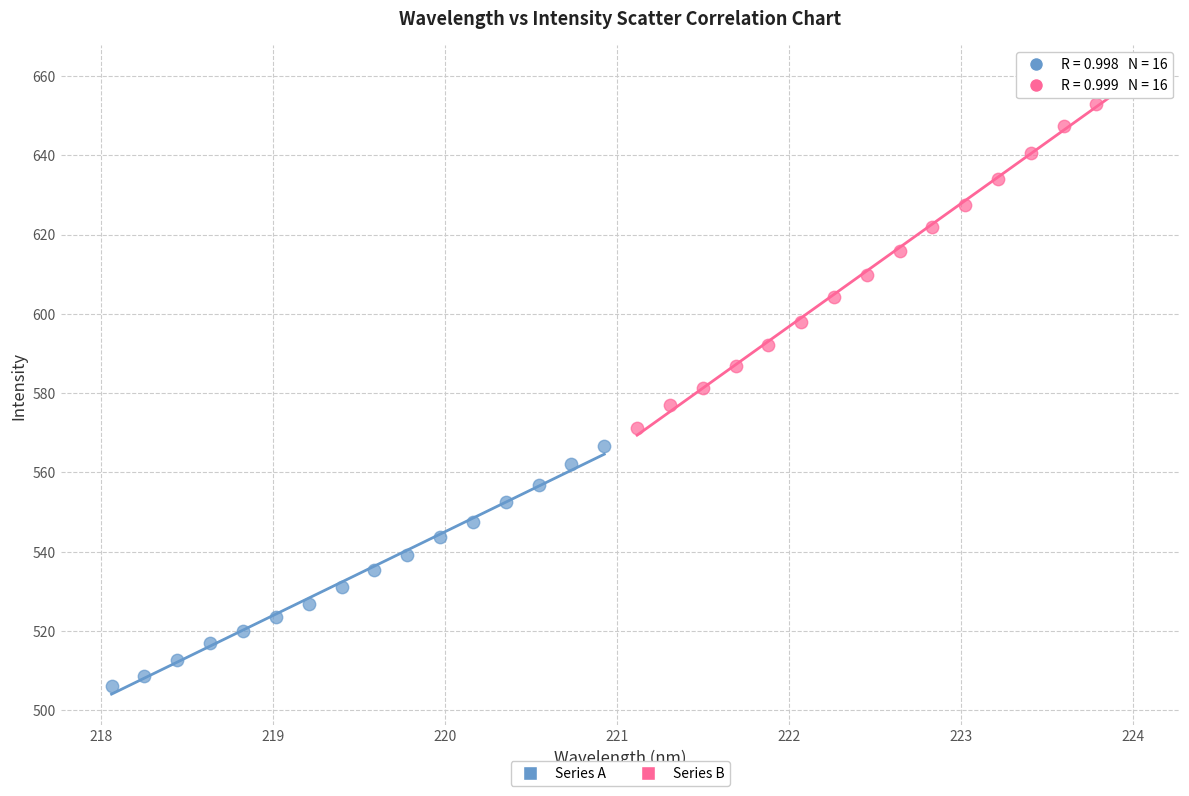

Which series has the largest Y range (max minus min)?

Series B